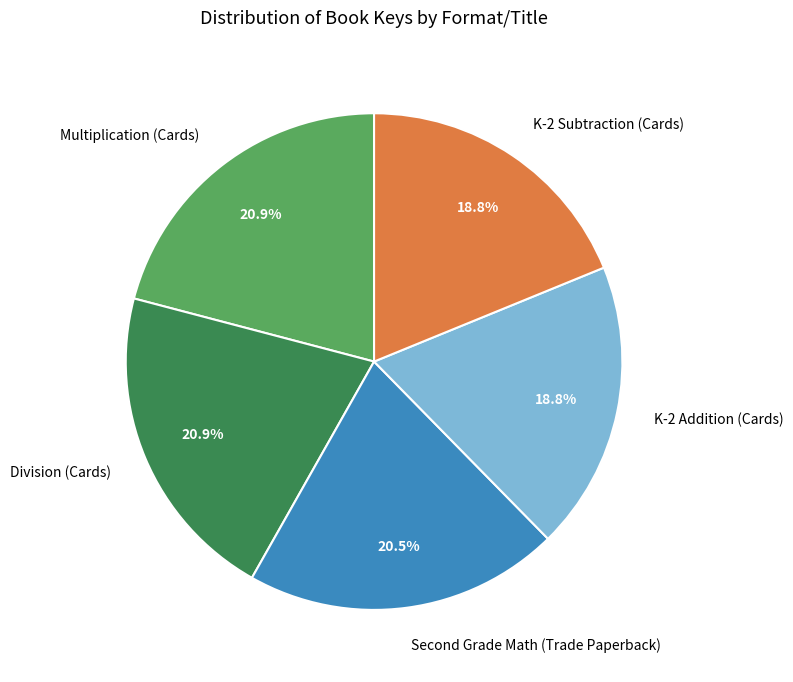

The Division (Cards) slice represents 21% of the pie. True or false?

True